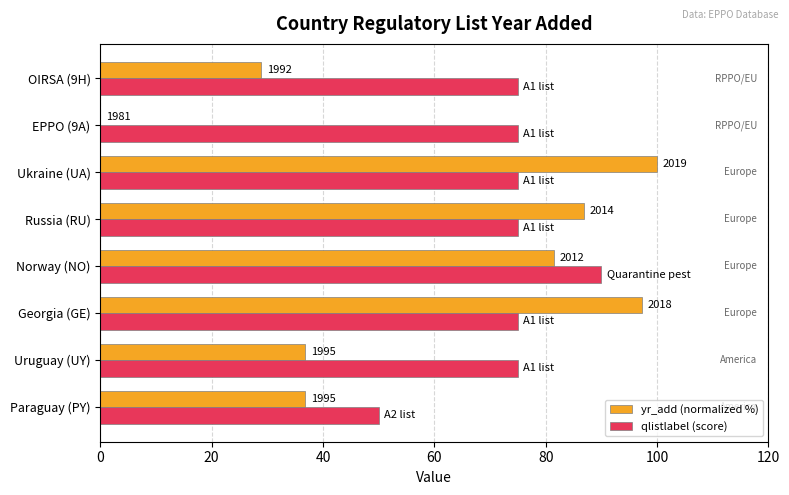

What is the maximum value for yr_add (normalized %)?

100.0